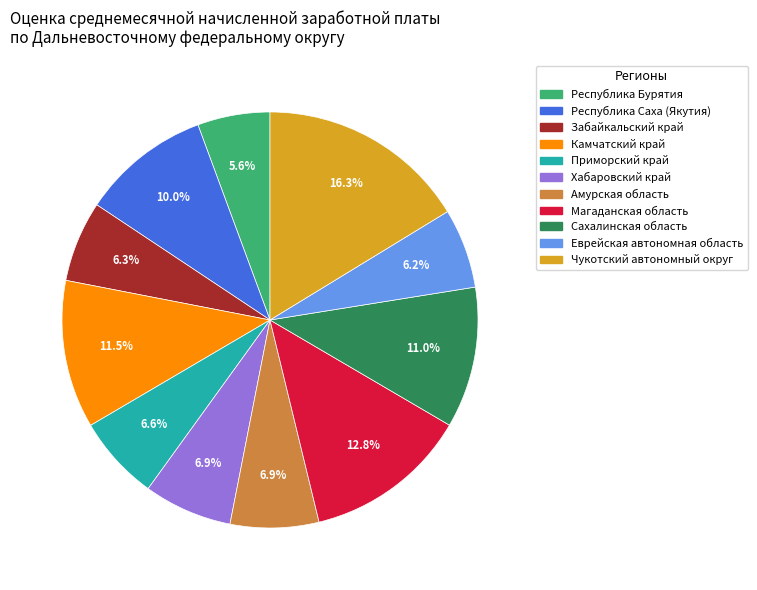

Approximately how many times larger is the value at Амурская область compared to Сахалинская область?

0.6